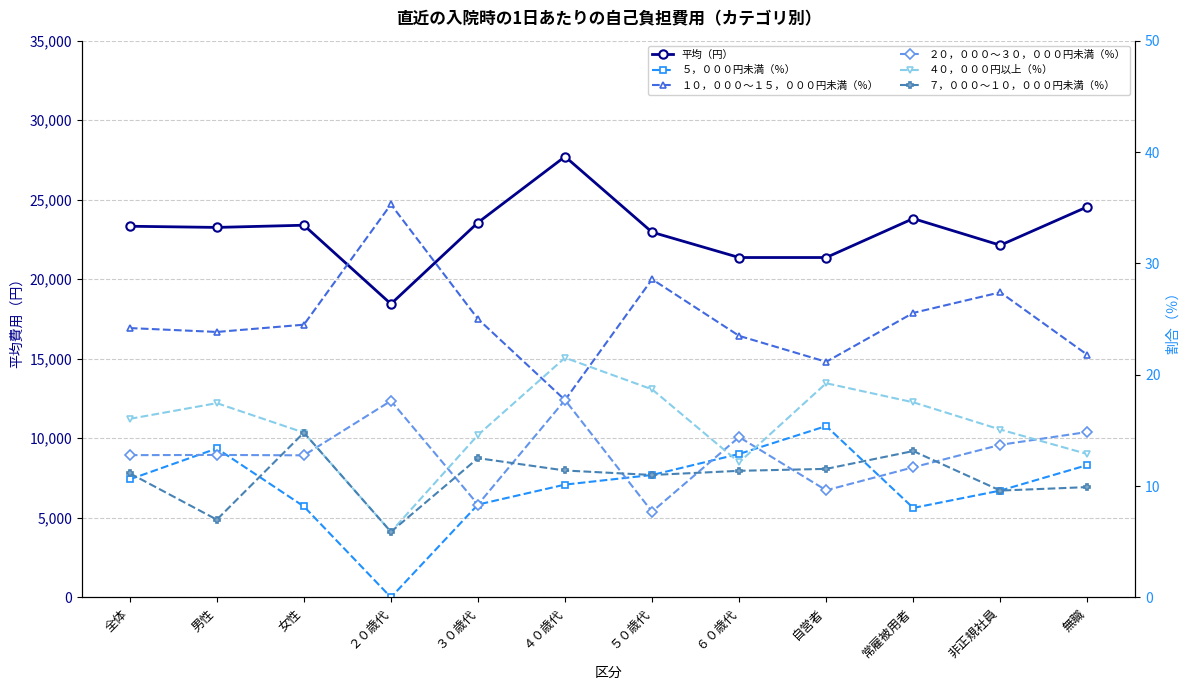

What is the difference between the ７，０００～１０，０００円未満（％） values at 常雇被用者 and 自営者?

1.6